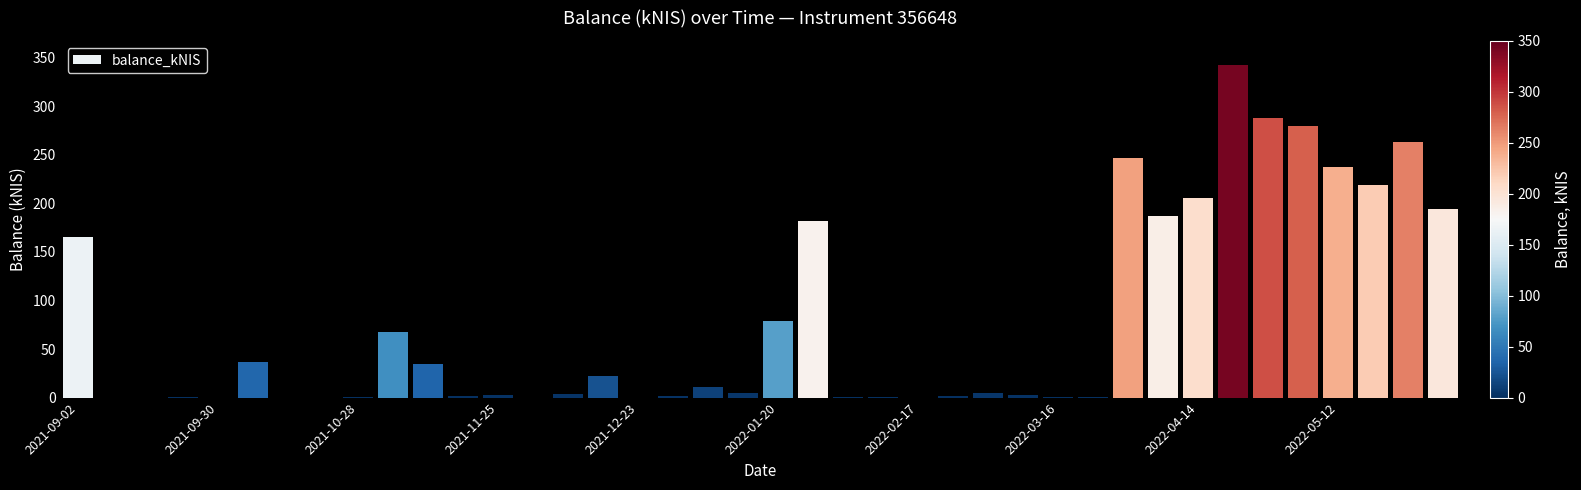

How many data points are above 4?

20